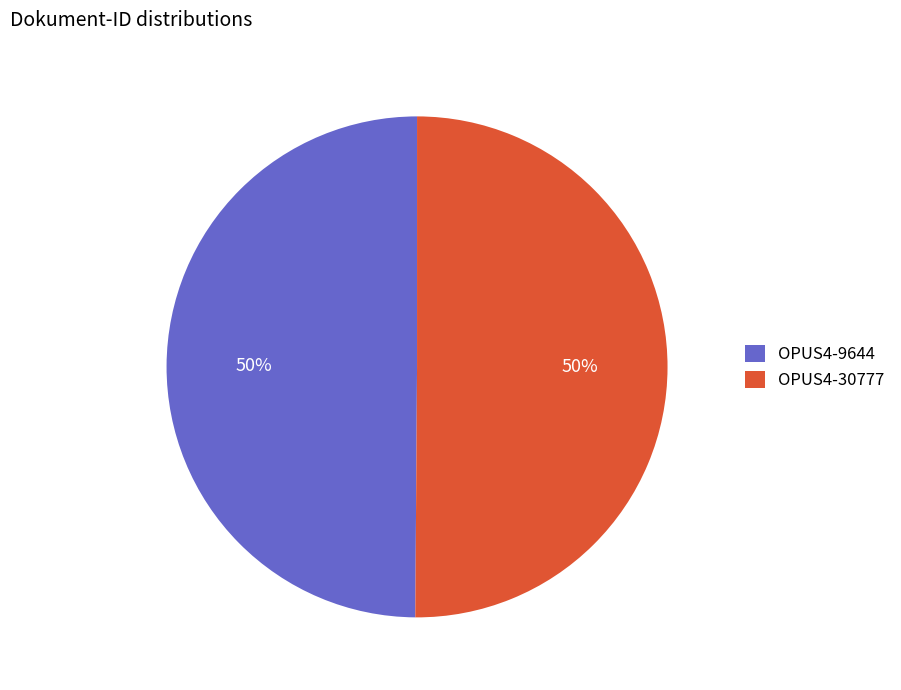

Count the number of slices in the pie.

2